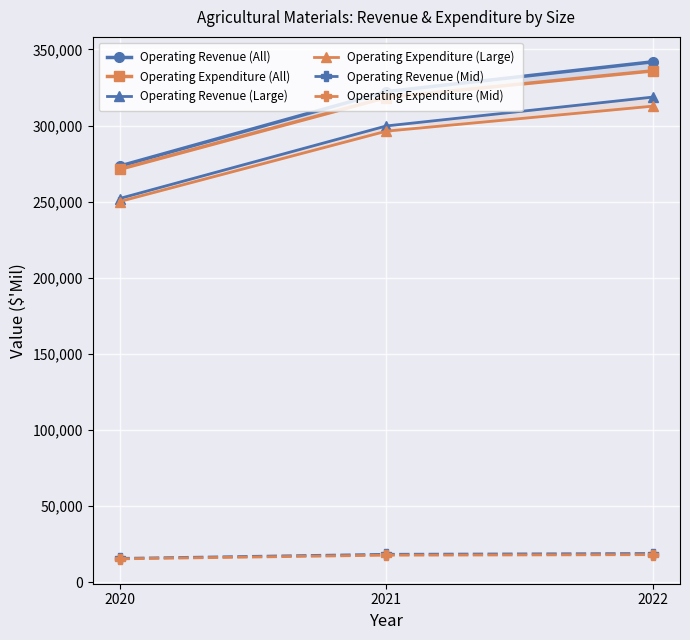

At which label does Operating Expenditure (Mid) first exceed 17677?

2021